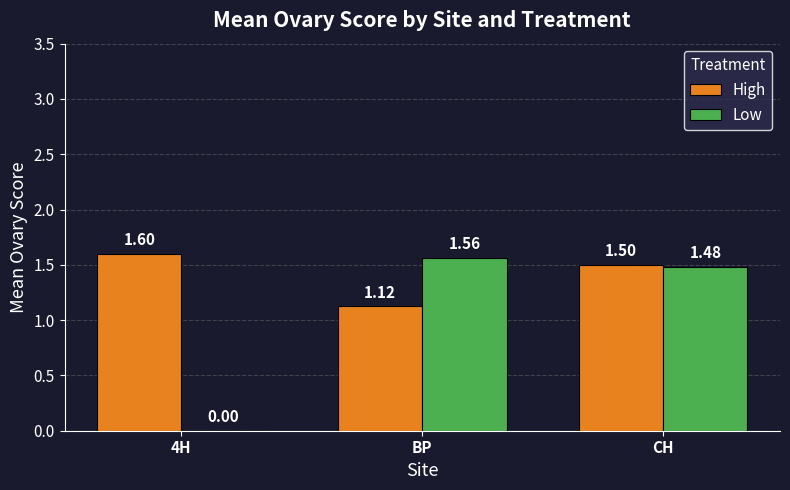

Which label corresponds to the largest value in the chart?

4H